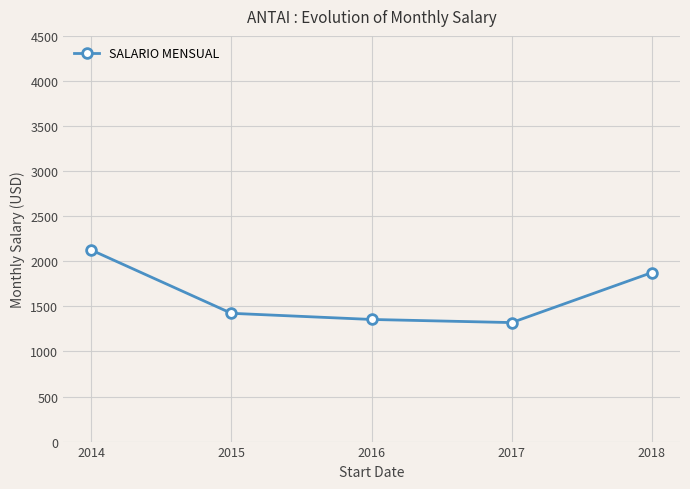

The value at 2014 is 2125.0. True or false?

True